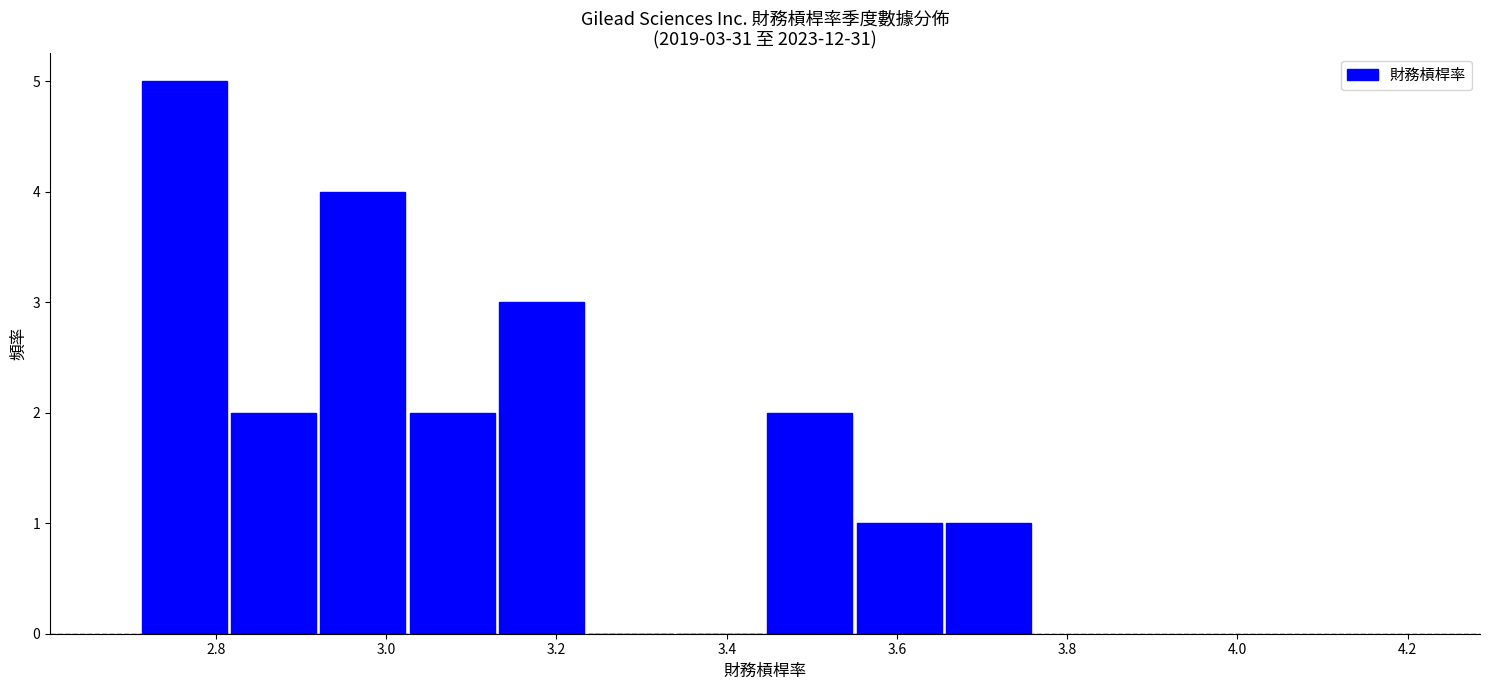

Which range on the x-axis has the tallest bar?

2.710 to 2.815